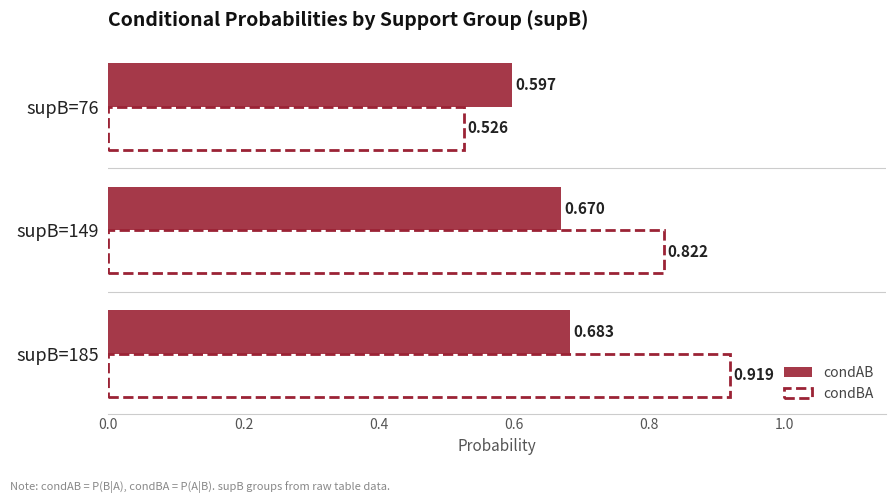

Rank the categories by condBA value from lowest to highest.

supB=76, supB=149, supB=185